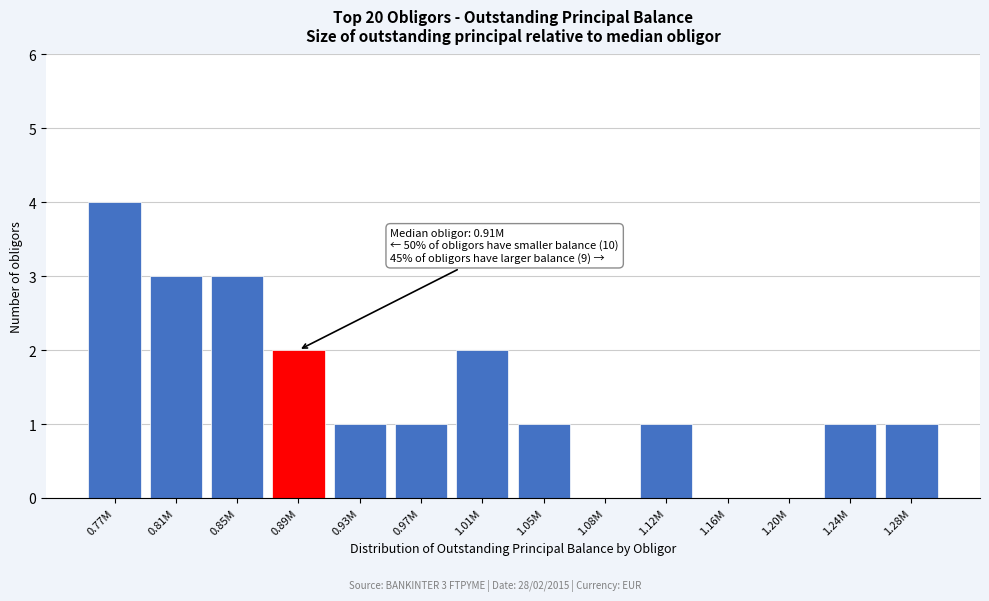

Reading left to right, what are all the values shown in this chart?

0.77M=4	0.81M=3	0.85M=3	0.89M=2	0.93M=1	0.97M=1	1.01M=2	1.05M=1	1.08M=0	1.12M=1	1.16M=0	1.20M=0	1.24M=1	1.28M=1